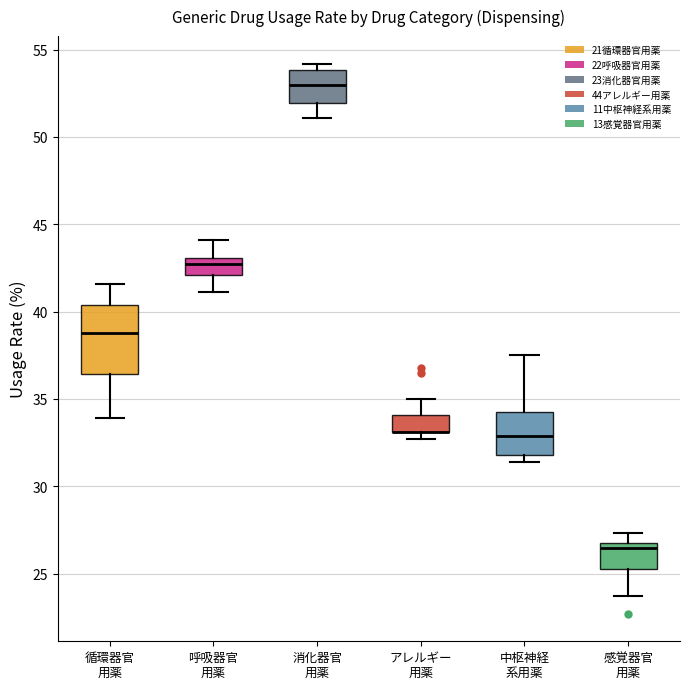

Reading left to right, read every box against the y-axis: the position of its median line, the range the box covers, and the ends of its whiskers. The values are not printed on the chart, so give them approximately, as read against the axis.

循環器官 用薬: median 39.0, box 36.5 to 40.5, whiskers 34.0 to 41.5
呼吸器官 用薬: median 43.0 (just below the box's upper edge), box 42.0 to 43.0, whiskers 41.0 to 44.0
消化器官 用薬: median 53.0, box 52.0 to 54.0, whiskers 51.0 to 54.0 (just above the box's upper edge)
アレルギー 用薬: median 33.0 (drawn on the box's lower edge), box 33.0 to 34.0, whiskers 32.5 to 35.0
中枢神経 系用薬: median 33.0, box 32.0 to 34.5, whiskers 31.5 to 37.5
感覚器官 用薬: median 26.5 (just below the box's upper edge), box 25.5 to 26.5, whiskers 23.5 to 27.5